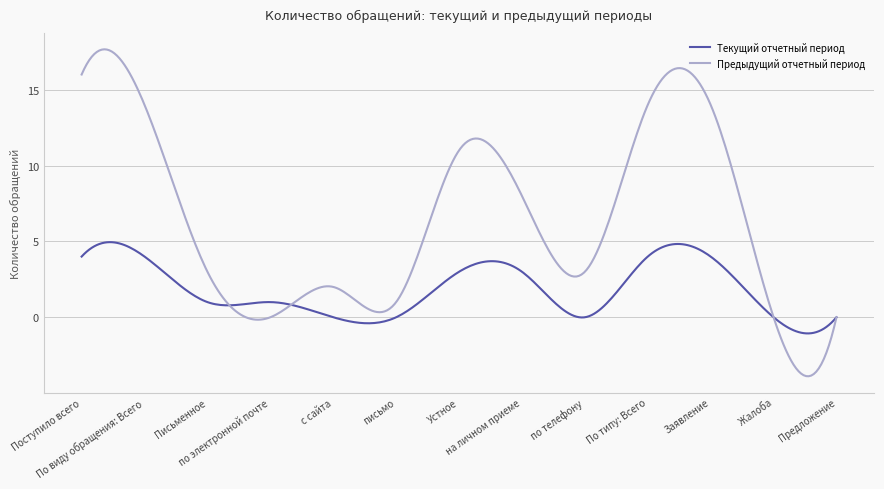

What is the maximum value for Предыдущий отчетный период?

17.7